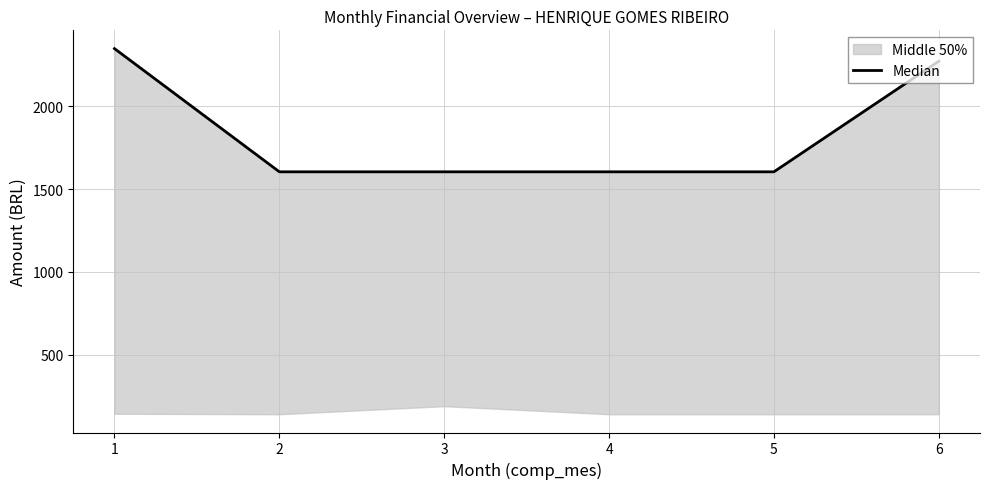

What is the minimum value shown in the chart?

1605.1